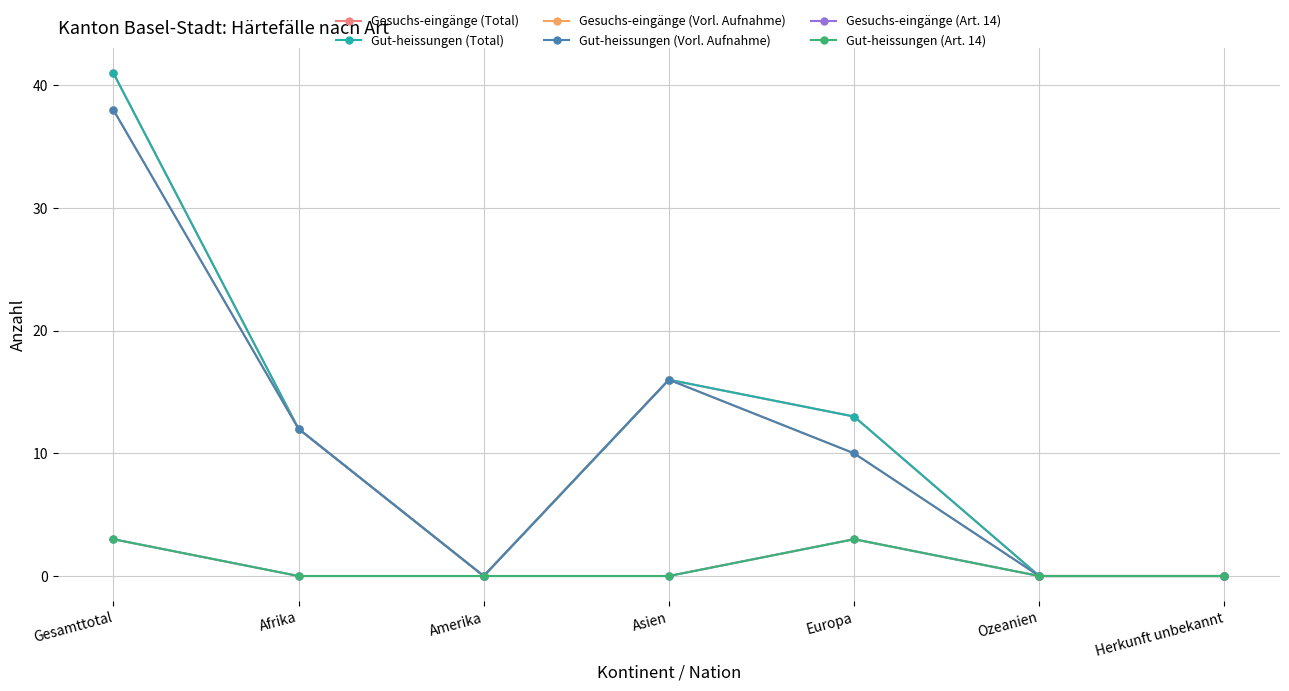

What is the highest value of the Gut-heissungen (Art. 14) series?

3